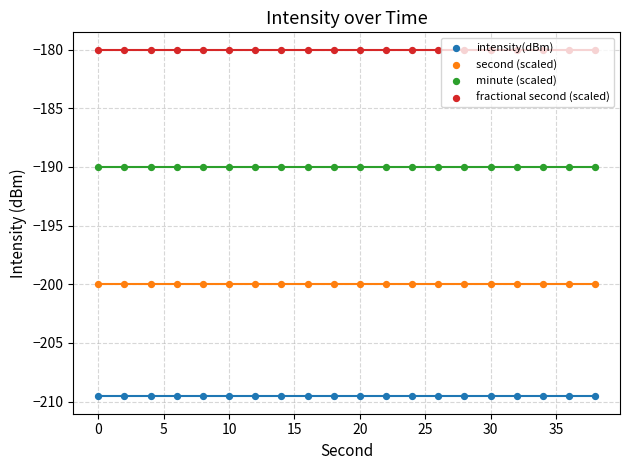

Which series contains the highest Y value?

fractional second (scaled)